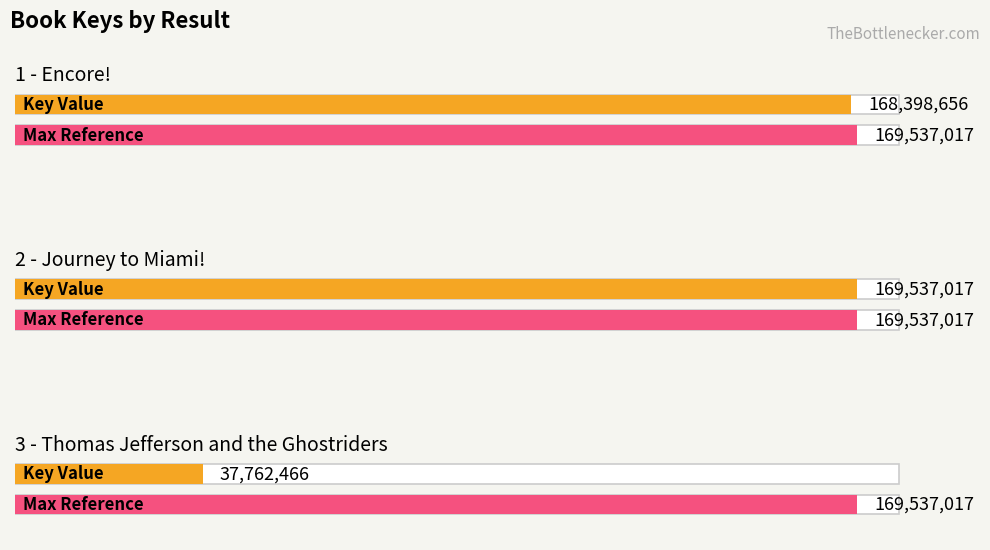

List the labels in order of value, smallest first.

3 - Thomas Jefferson and the Ghostriders, 1 - Encore!, 2 - Journey to Miami!